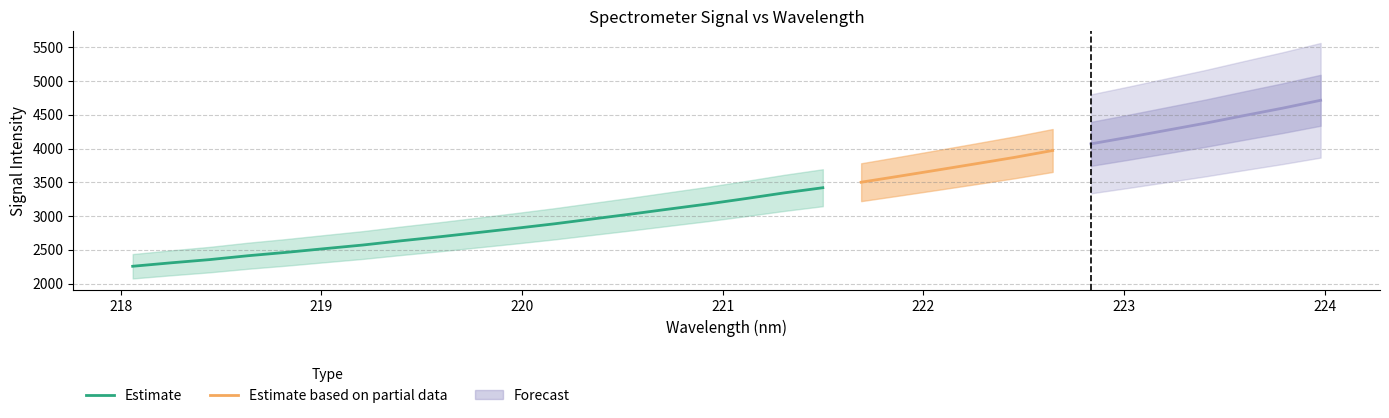

List the labels in order of value, largest first.

223.9802, 223.7895, 223.5987, 223.408, 223.2172, 223.0264, 222.8355, 222.6447, 222.4538, 222.263, 222.0721, 221.8812, 221.6902, 221.4993, 221.3083, 221.1174, 220.9264, 220.7354, 220.5444, 220.3533, 220.1623, 219.9712, 219.7801, 219.589, 219.3979, 219.2067, 219.0156, 218.8244, 218.6332, 218.442, 218.2508, 218.0596